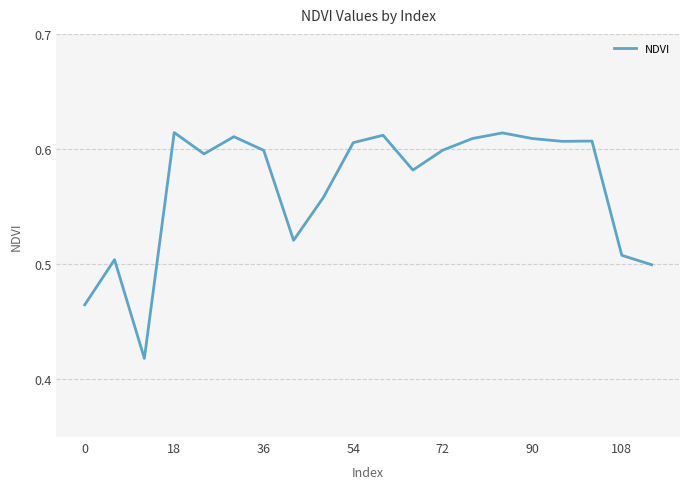

The chart shows a value of 0.3 at 108. True or false?

False